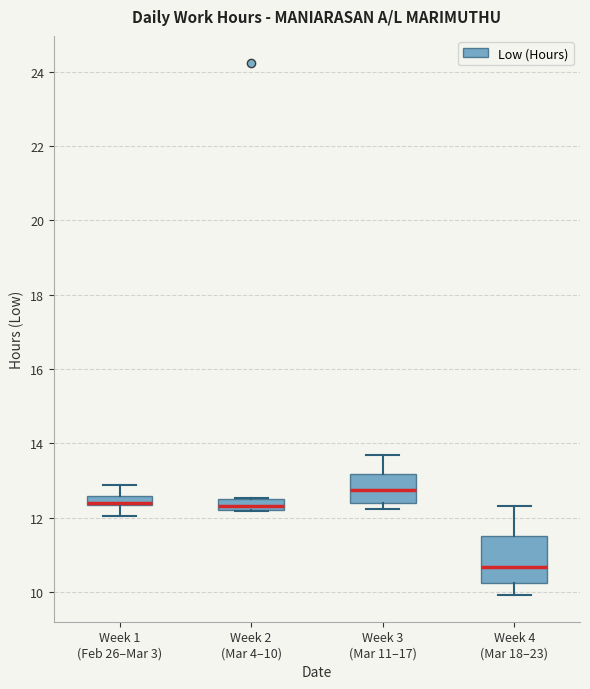

Where is the upper edge of the box for Week 1 (Feb 26–Mar 3) on the y-axis? The values are not printed on the chart, so give them approximately, as read against the axis.

12.6